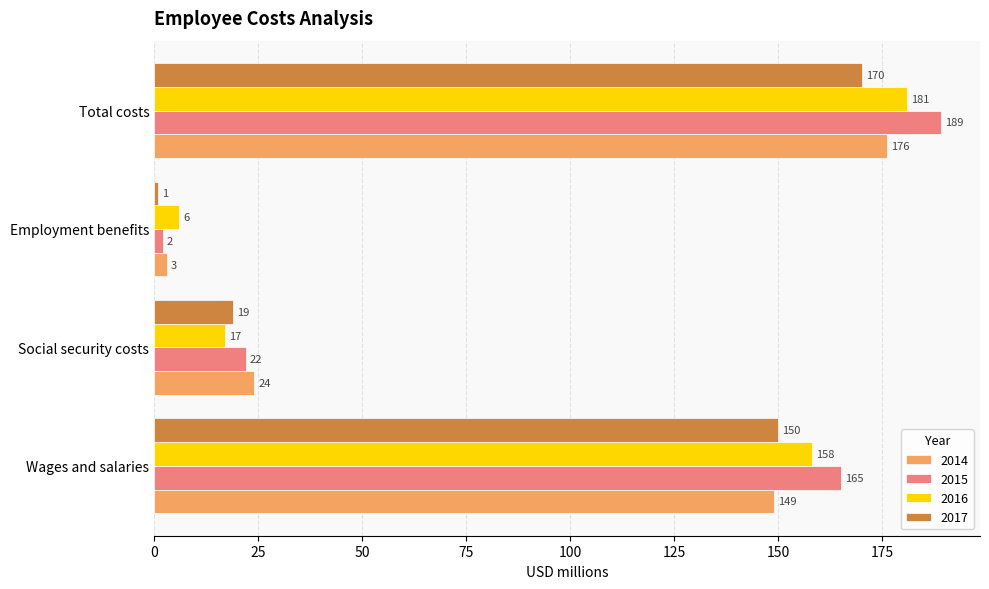

Is it true that 2015 equals 89 at Wages and salaries?

False